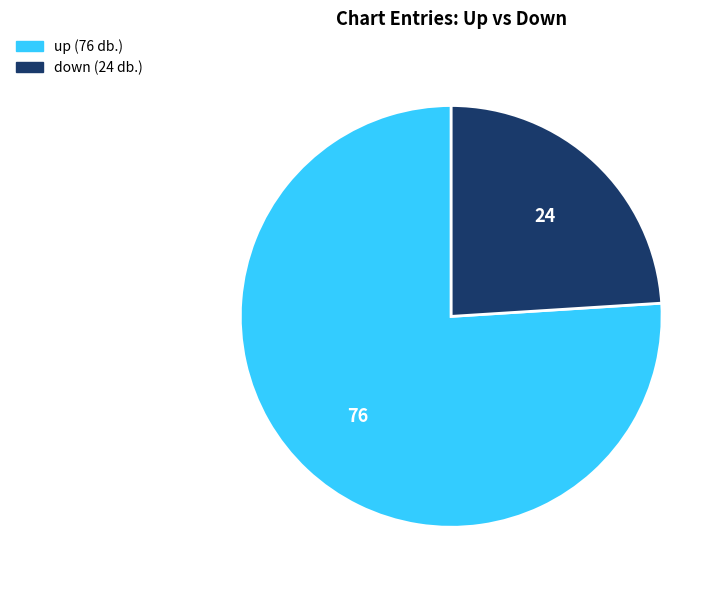

Between up and down, which is larger?

up